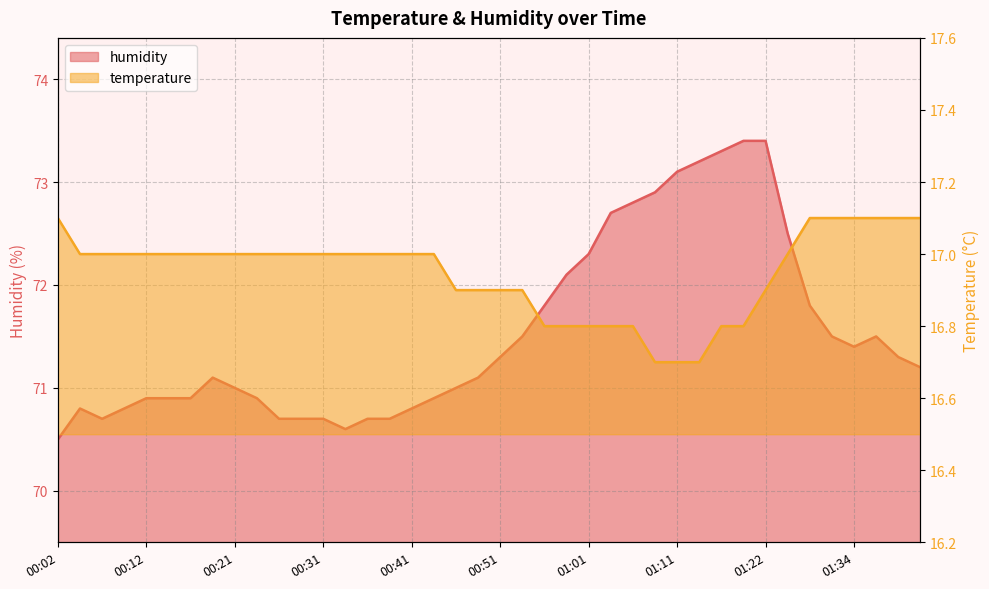

Which has a higher value, 01:16 or 00:17?

00:17